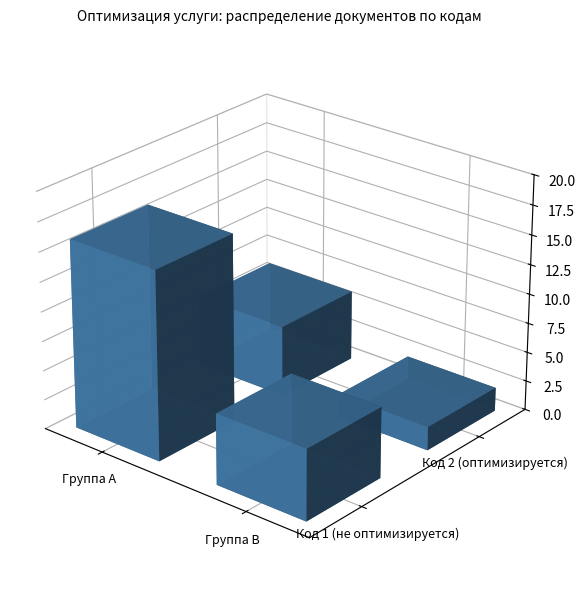

At which label is 2 closest to 4?

1